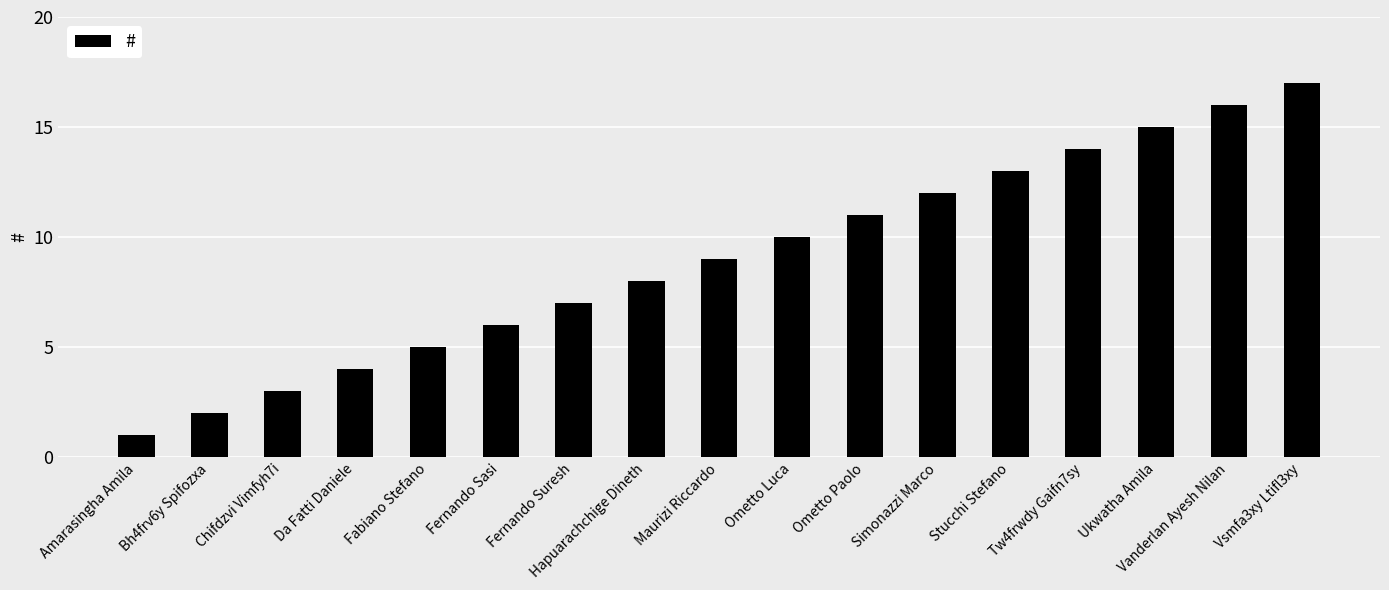

What is the label of the 4th bar from the left?

Da Fatti Daniele